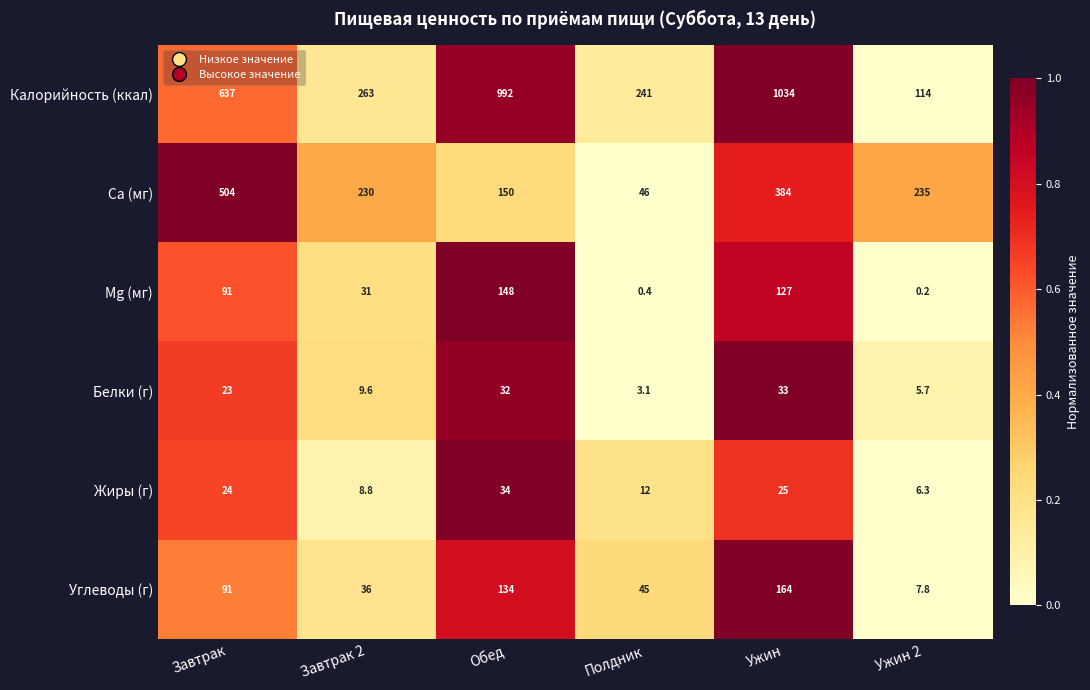

What is the greatest value displayed?

1034.0